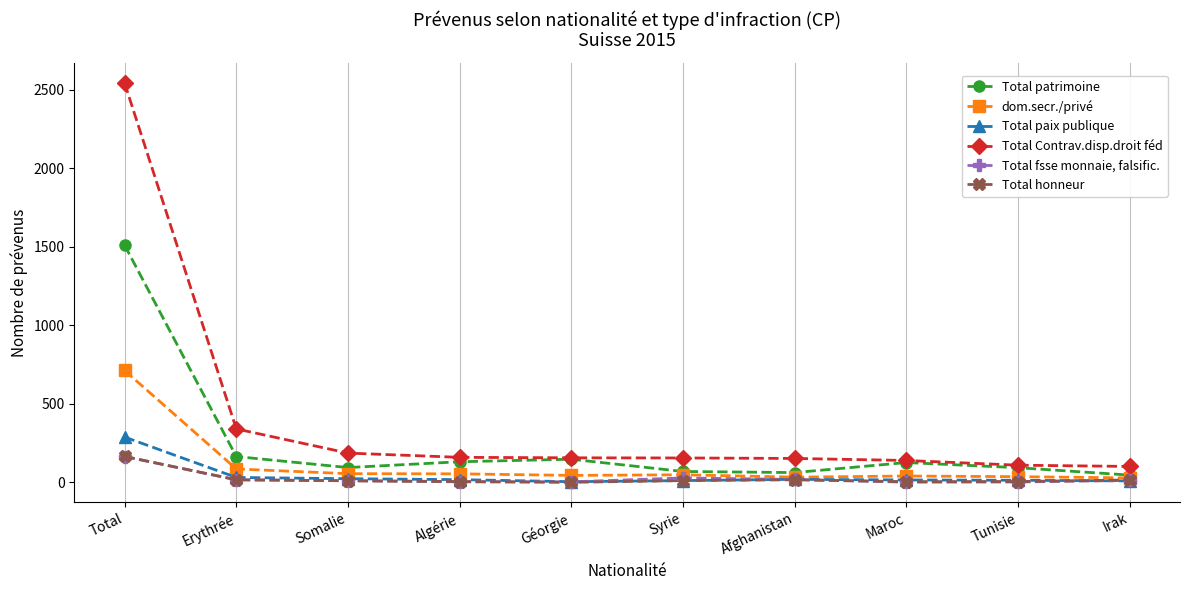

In Total patrimoine, how many points are higher than both neighbors (excluding endpoints)?

2